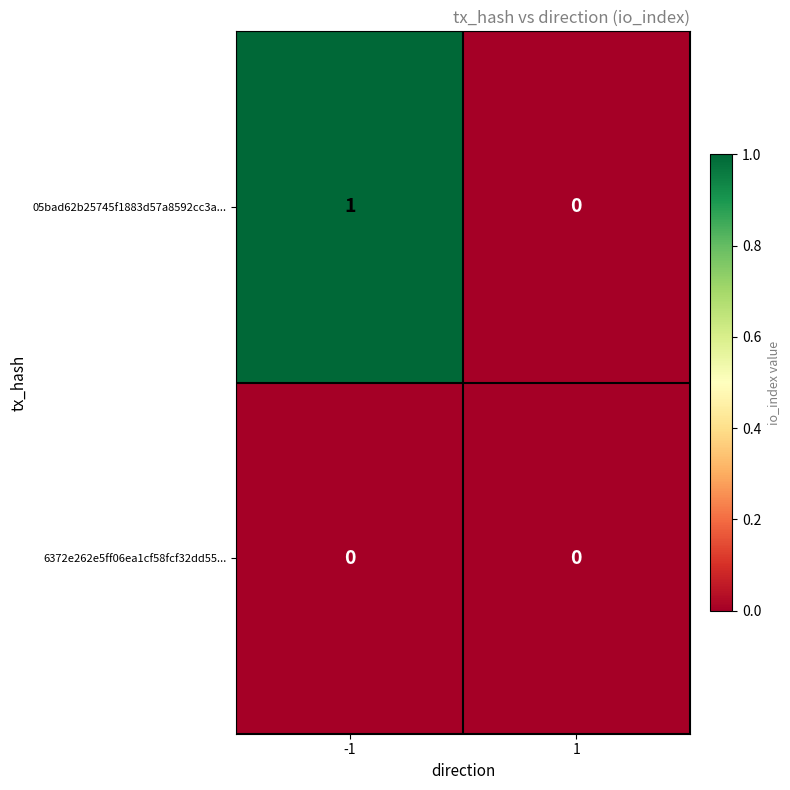

Which series has the largest total across all categories?

05bad62b25745f1883d57a8592cc3a...